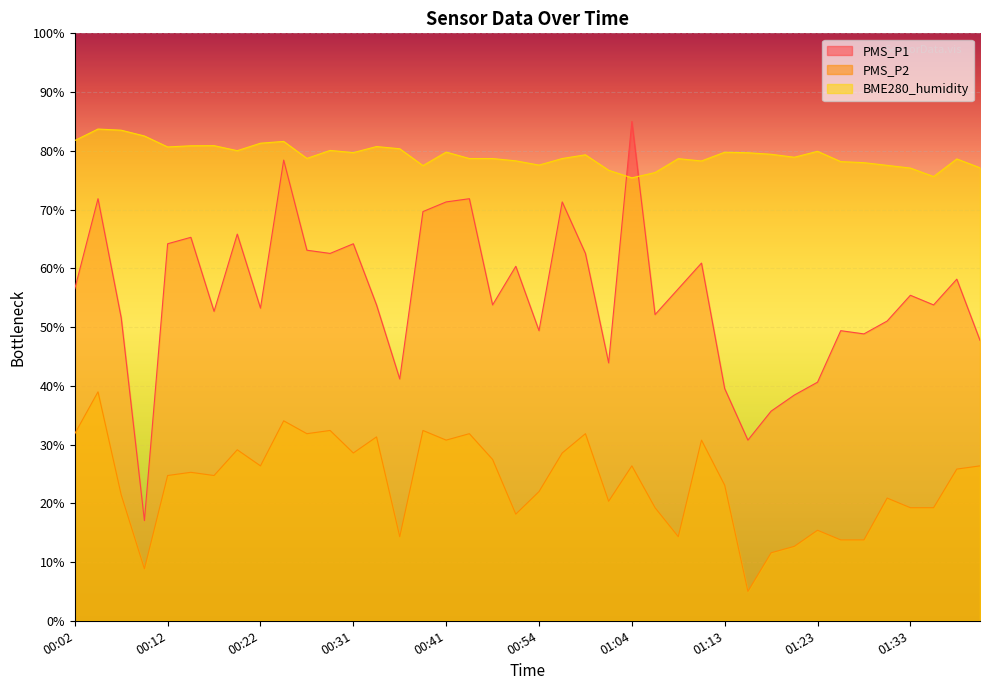

True or false: PMS_P1 and PMS_P2 intersect in this chart.

False